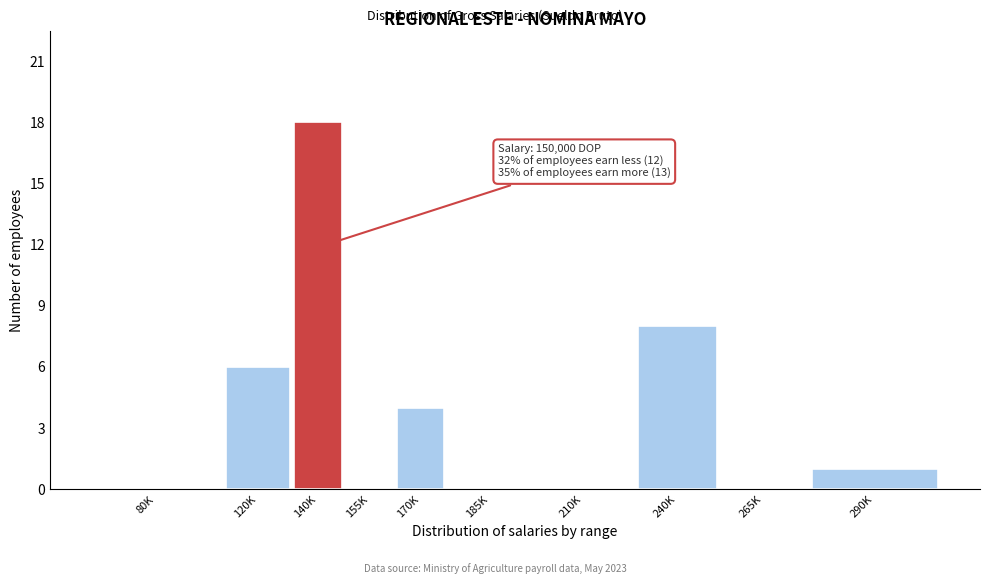

Reading right to left, extract all data points from this chart.

290K=1	265K=0	240K=8	210K=0	185K=0	170K=4	155K=0	140K=18	120K=6	80K=0